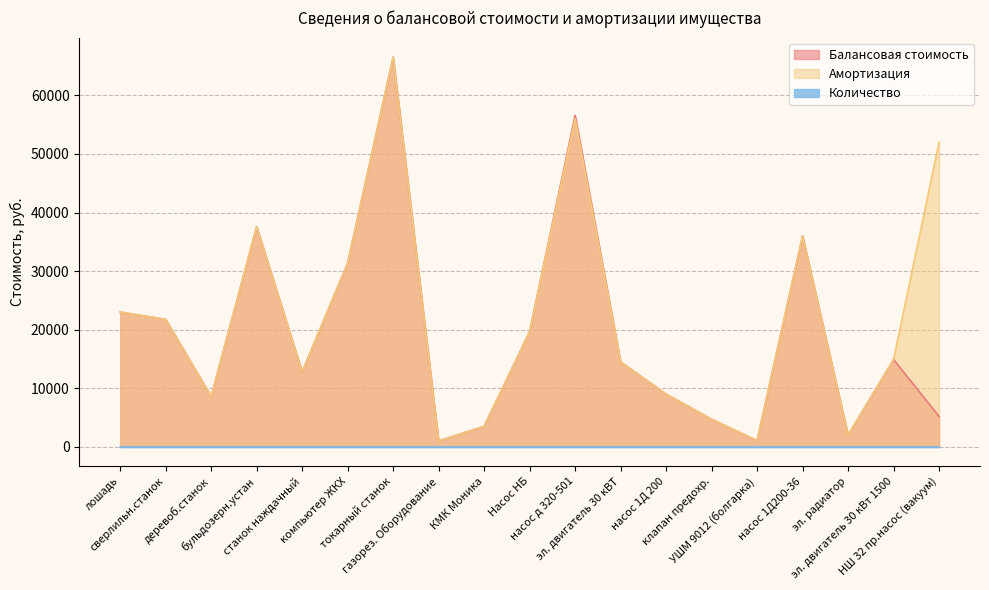

What position from the right is НШ 32 пр.насос (вакуум)?

1